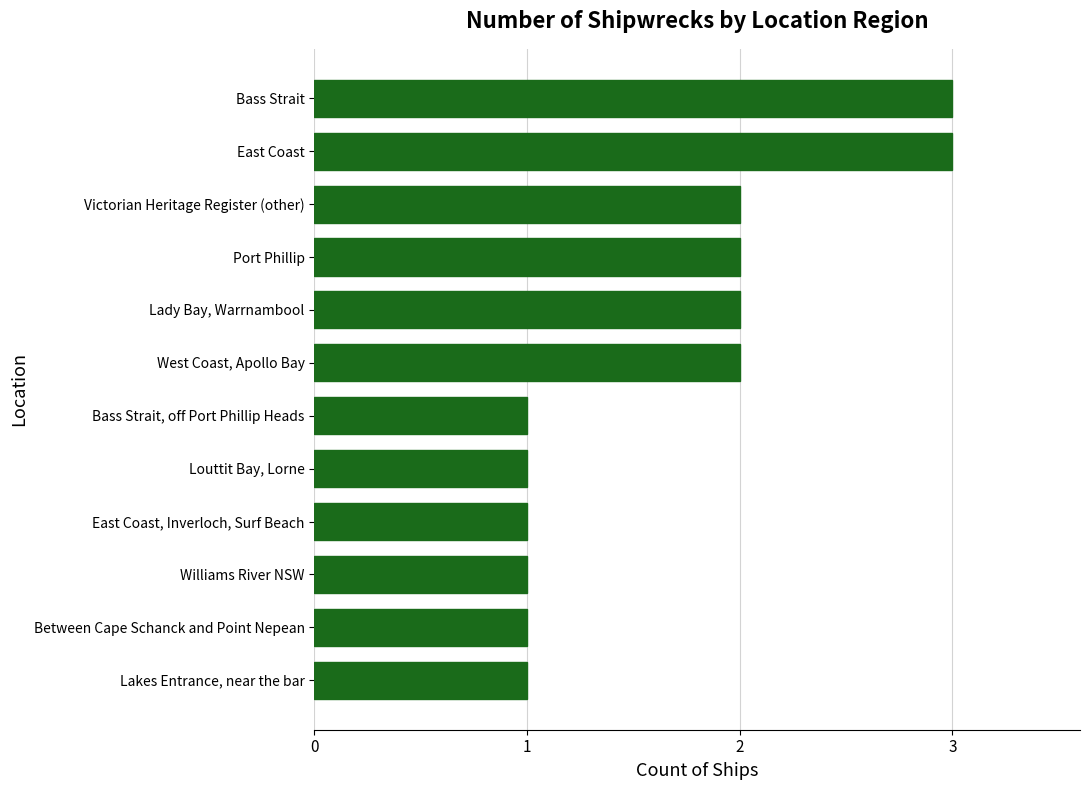

Reading bottom to top, what are all the values shown in this chart?

1	1	1	1	1	1	2	2	2	2	3	3